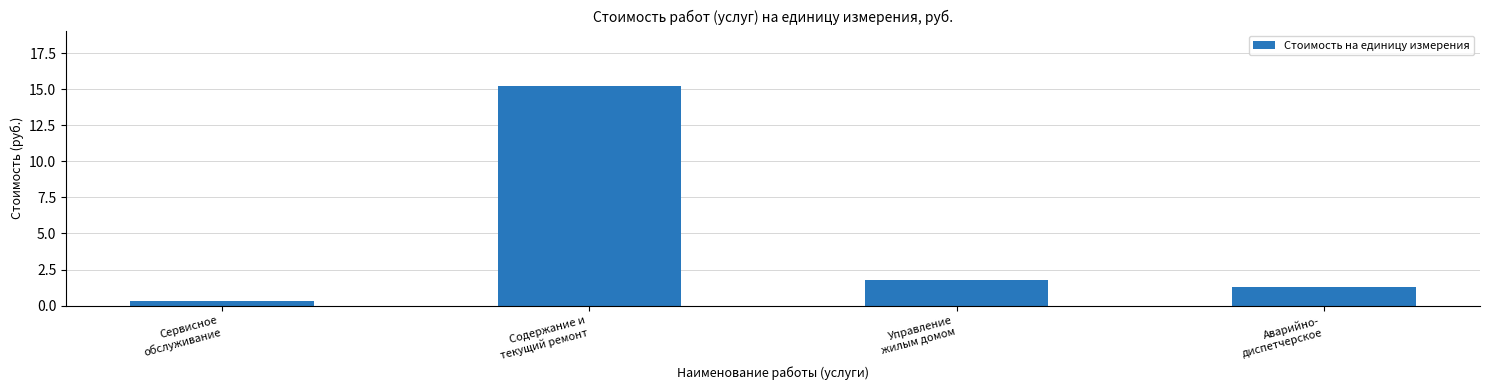

Rank the categories by value from highest to lowest.

Содержание и
текущий ремонт, Управление
жилым домом, Аварийно-
диспетчерское, Сервисное
обслуживание